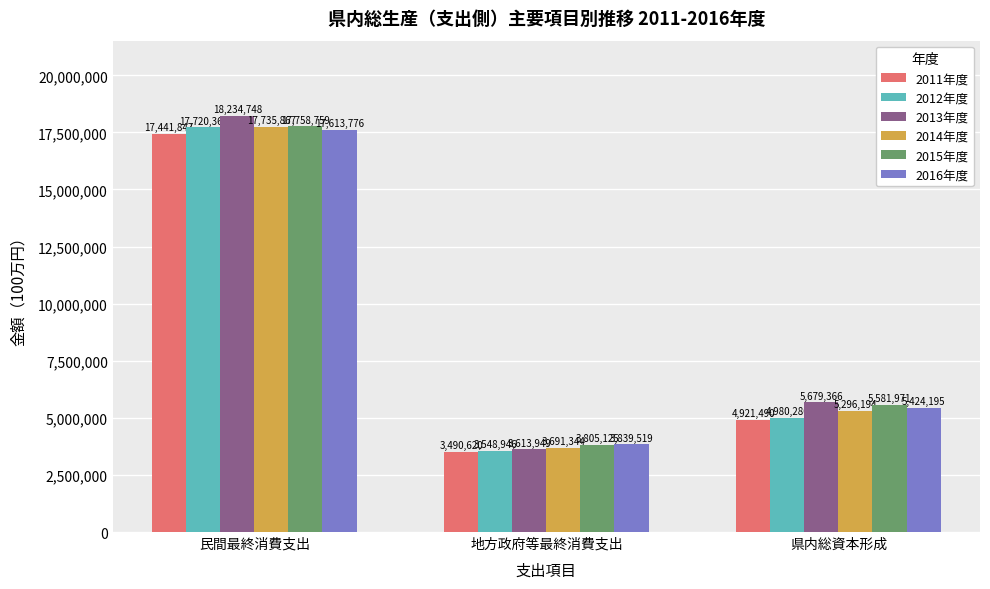

Count the number of data series in this chart.

6